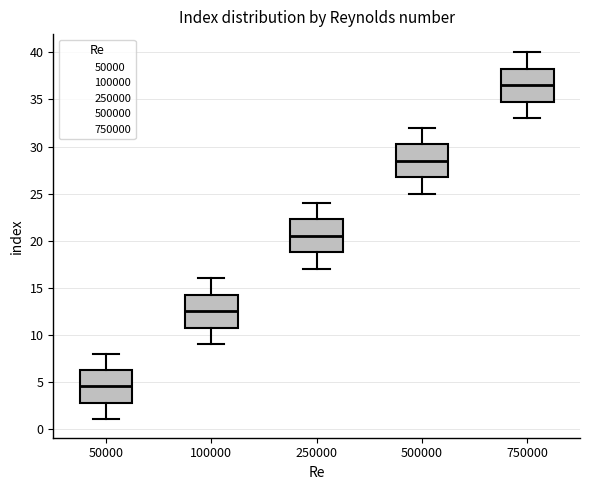

Reading left to right, transcribe this box plot: for each box, give where its median line is, the range the box spans, and where its two whiskers end, as read against the y-axis. The values are not printed on the chart, so give them approximately, as read against the axis.

50000: median 4.5, box 3.0 to 6.5, whiskers 1.0 to 8.0
100000: median 12.5, box 11.0 to 14.5, whiskers 9.0 to 16.0
250000: median 20.5, box 19.0 to 22.5, whiskers 17.0 to 24.0
500000: median 28.5, box 27.0 to 30.5, whiskers 25.0 to 32.0
750000: median 36.5, box 35.0 to 38.5, whiskers 33.0 to 40.0